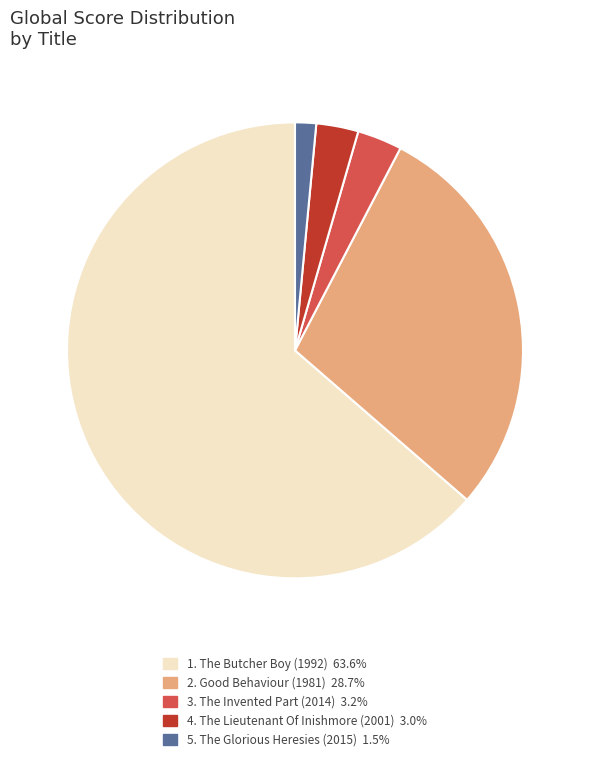

Is there any slice that represents more than half of the pie?

Yes